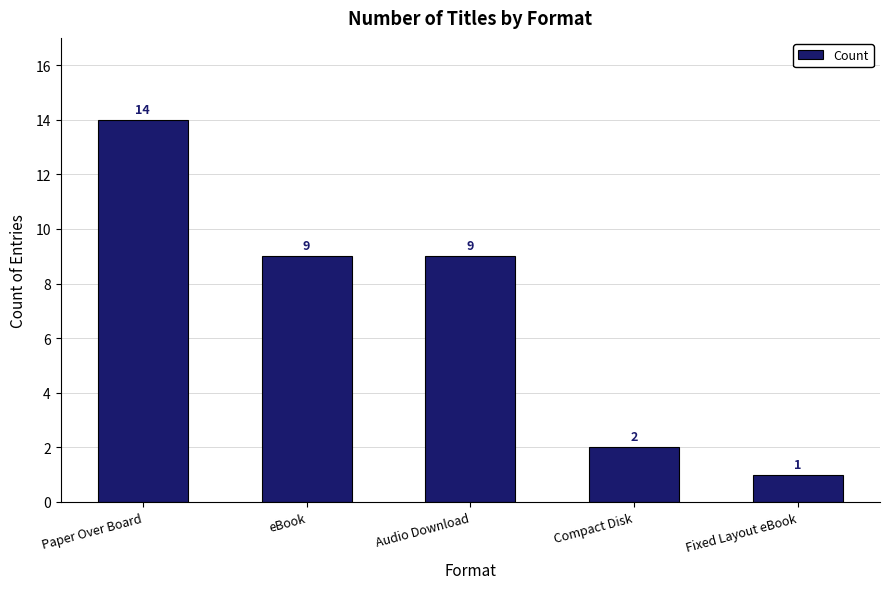

Reading left to right, transcribe all the data shown in this chart.

14	9	9	2	1